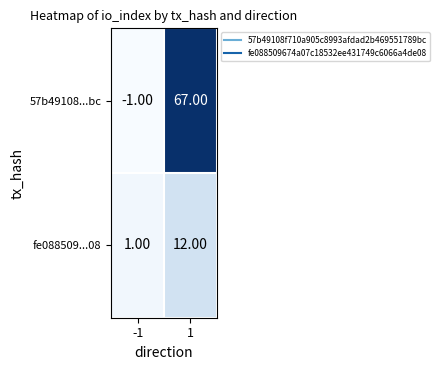

Is the value of fe088509...08 at -1 greater than the value of 57b49108...bc at 1?

No